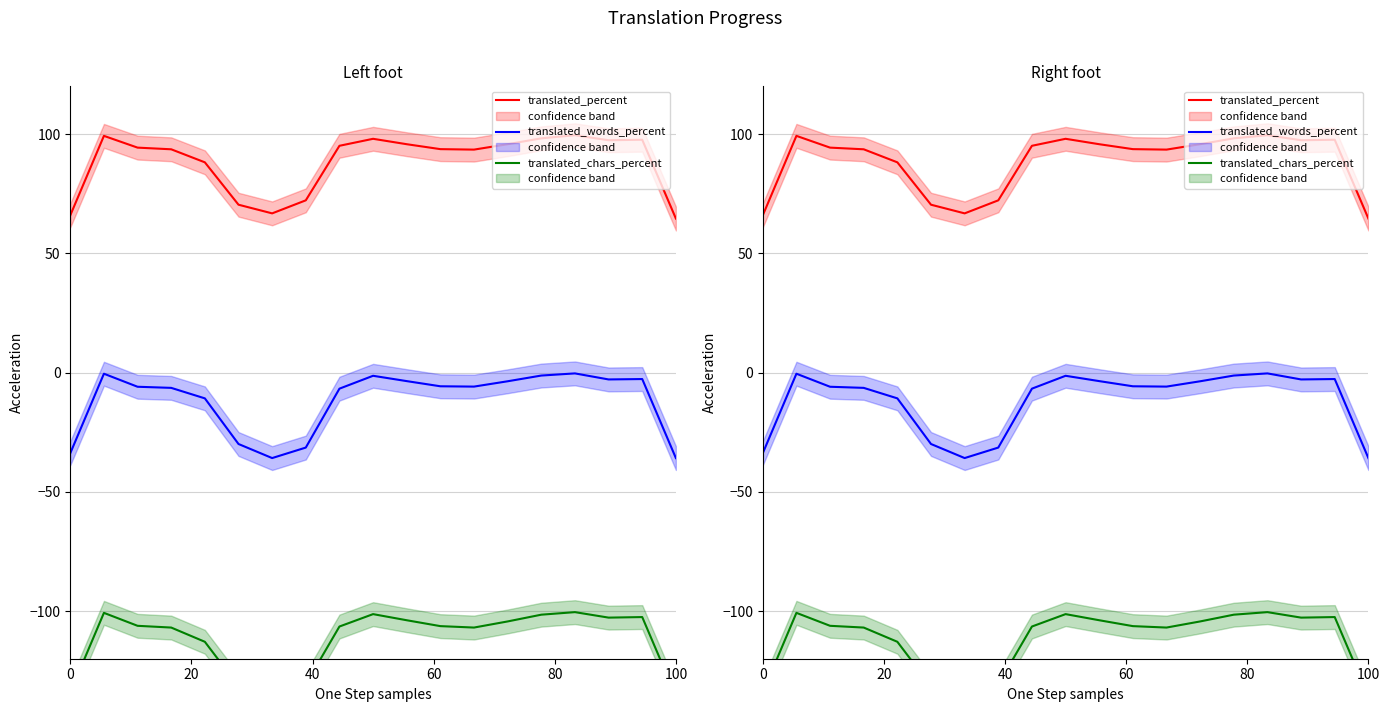

Which series has the widest spread of values?

translated_chars_percent